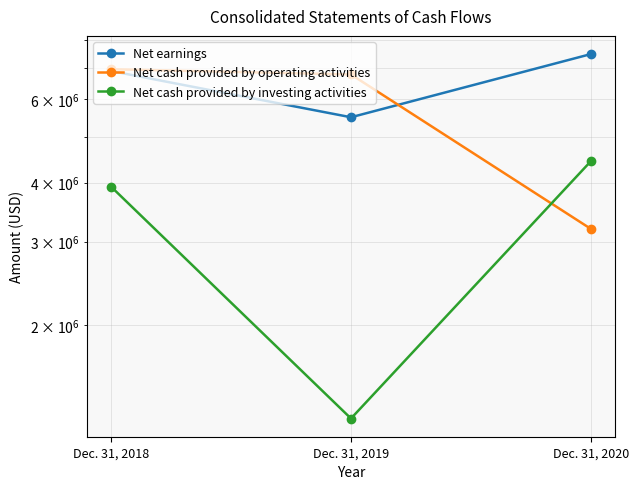

What is the value of the Net cash provided by investing activities point at the 1st from the left?

3919000